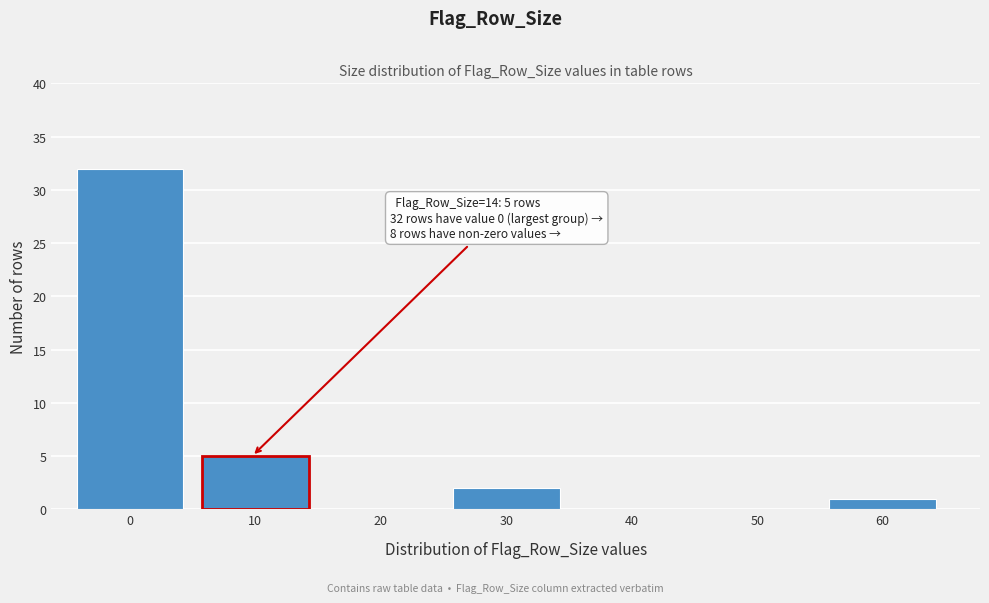

Reading left to right, list all the values displayed in this chart.

0=32	10=5	20=0	30=2	40=0	50=0	60=1